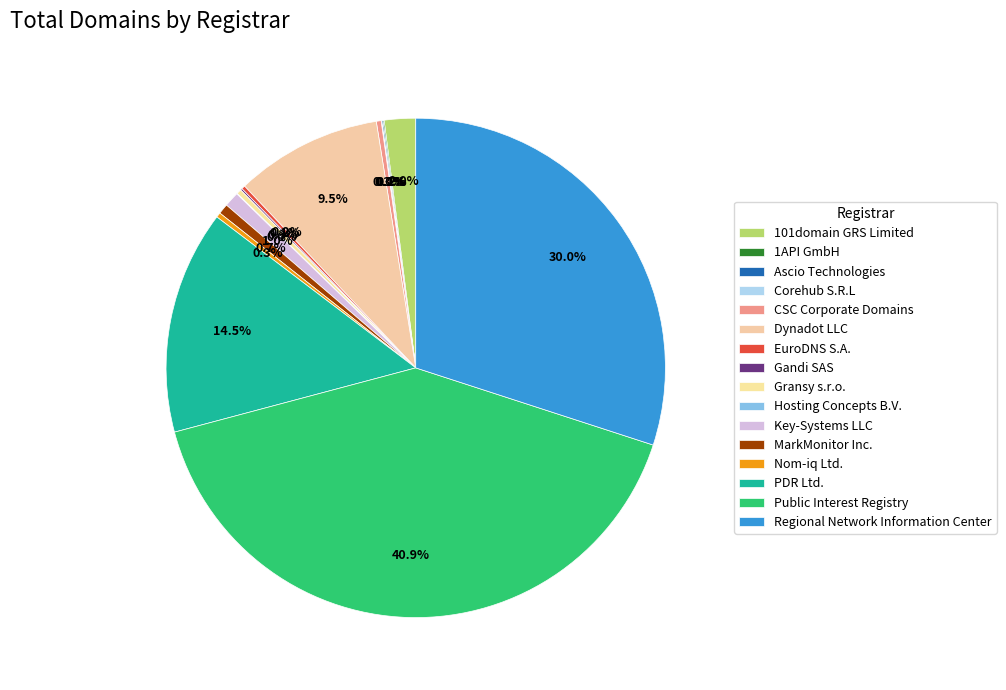

Rank the categories by value from highest to lowest.

Public Interest Registry, Regional Network Information Center, PDR Ltd., Dynadot LLC, 101domain GRS Limited, Key-Systems LLC, MarkMonitor Inc., CSC Corporate Domains, Gransy s.r.o., Nom-iq Ltd., EuroDNS S.A., Gandi SAS, 1API GmbH, Ascio Technologies, Corehub S.R.L, Hosting Concepts B.V.